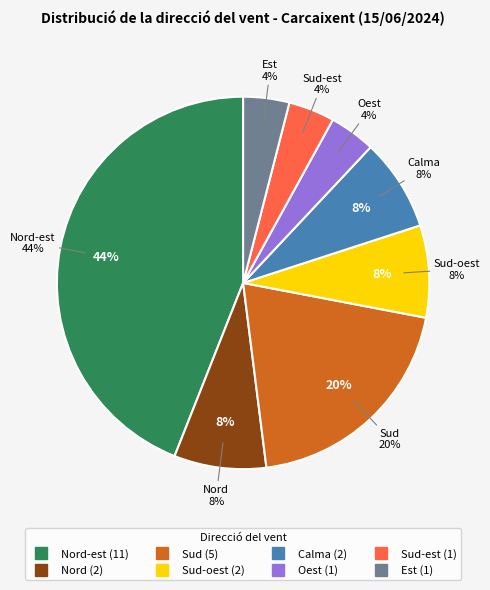

What is the smallest slice in the pie chart?

Oest